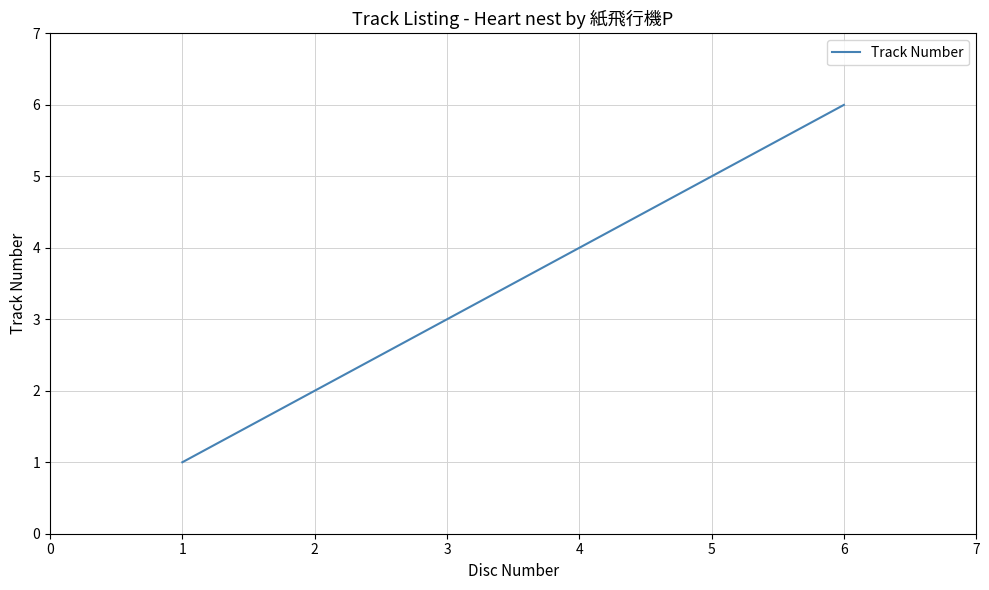

Where is the data nearest to the value 3?

3